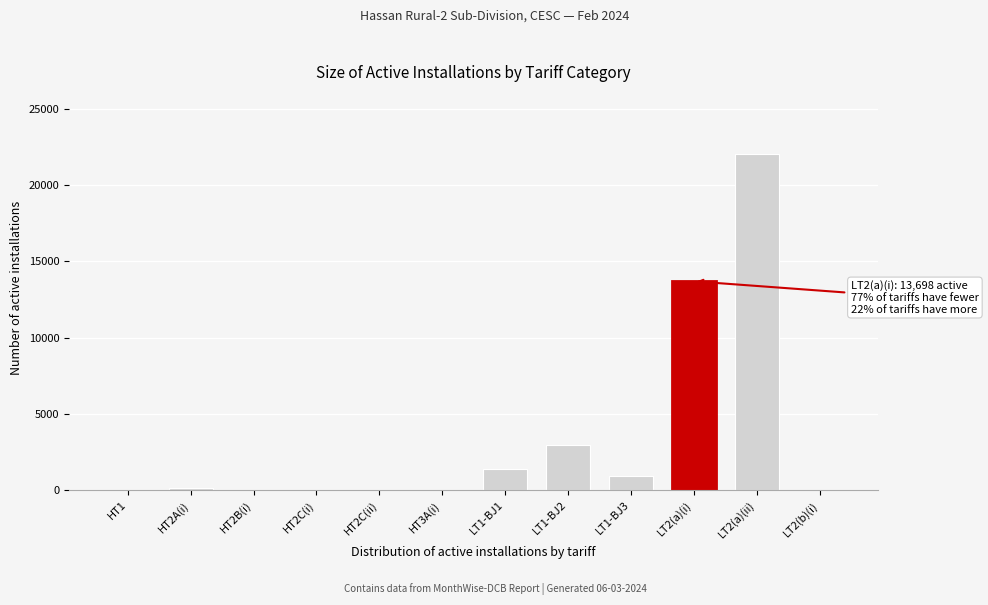

Is it true that the value at LT1-BJ1 is 1362?

True